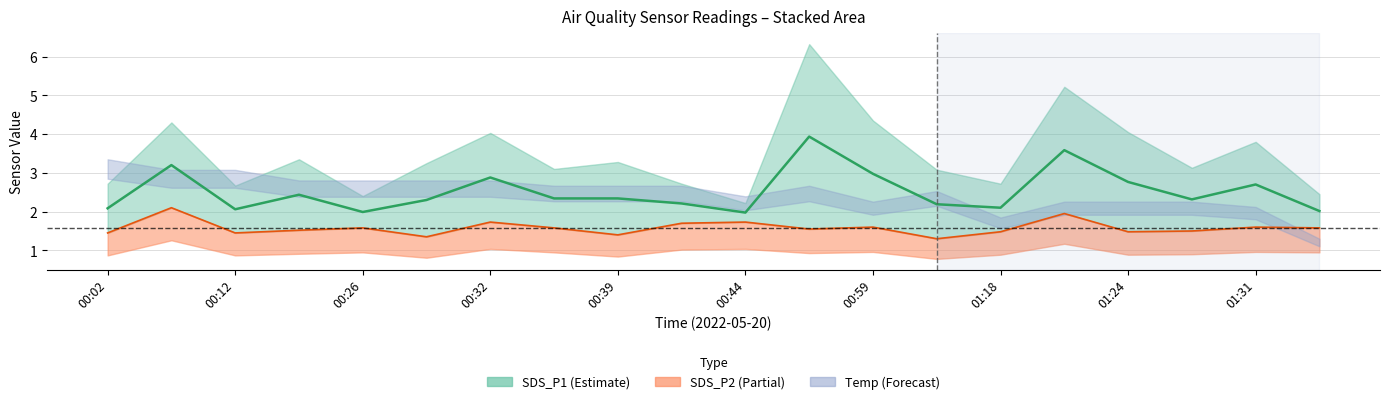

What is the sum of all SDS_P1 (mid) values?

50.4